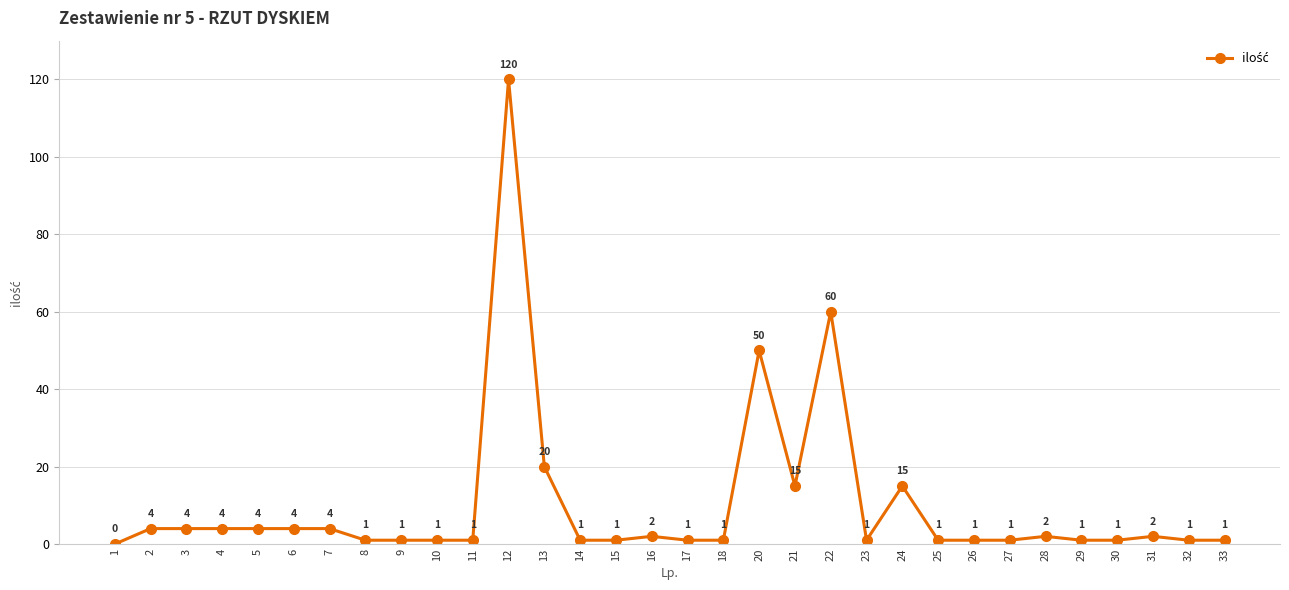

The chart shows a value of 1 at 32. True or false?

True